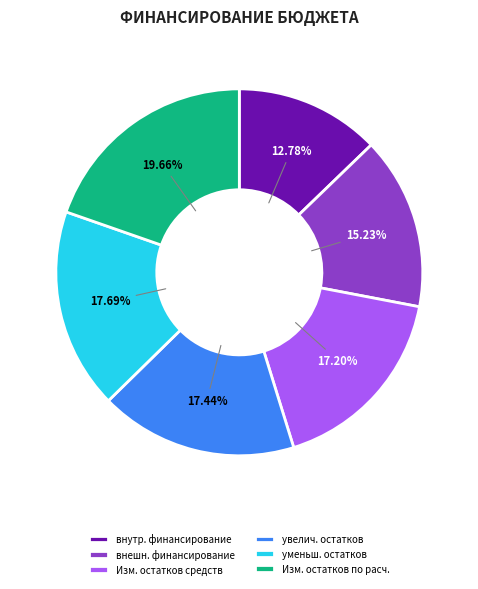

Which category has the smallest portion of the pie?

внутр. финансирование